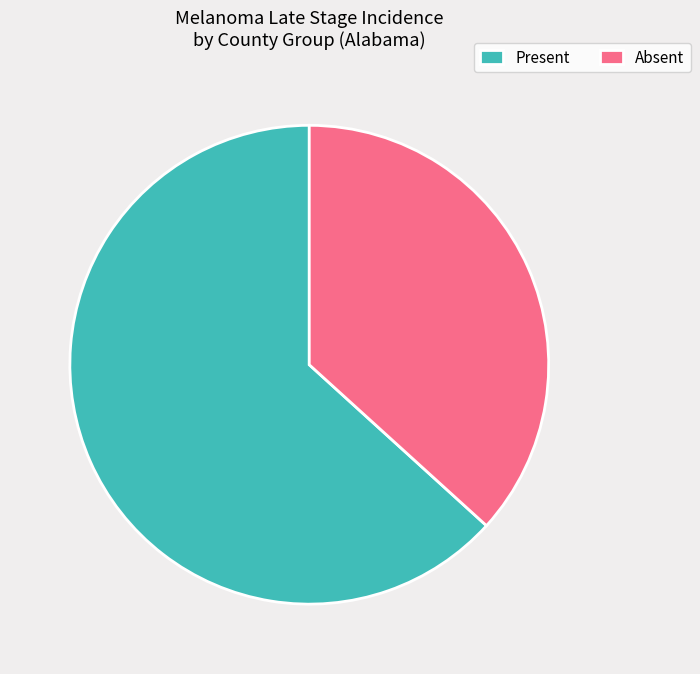

Which category accounts for the majority?

Present